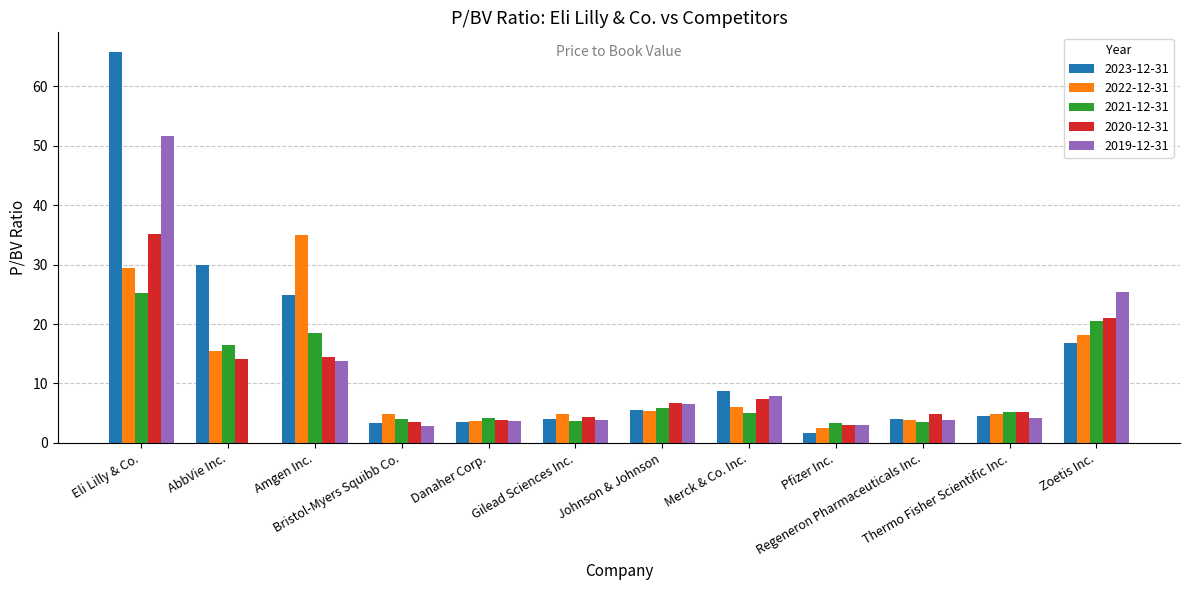

Are the bars horizontal?

No